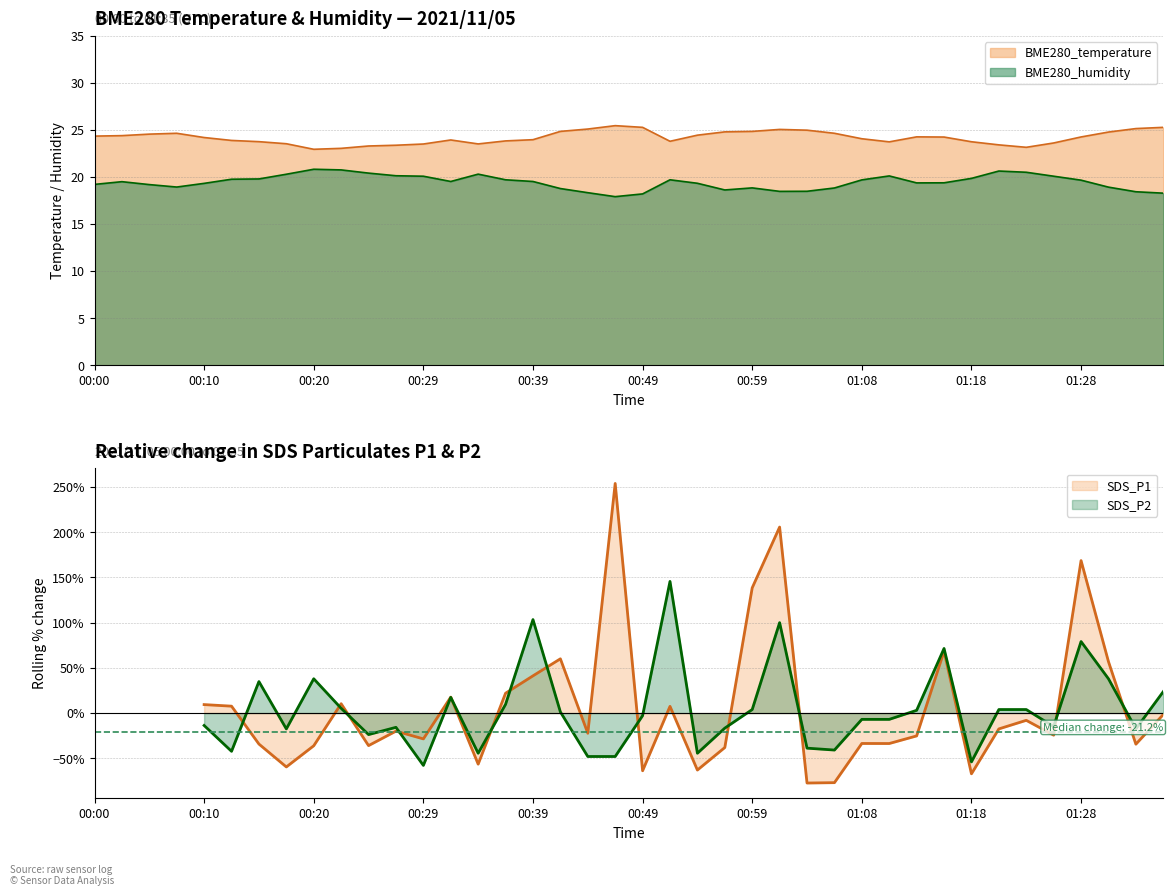

What position from the right is 00:29?

28